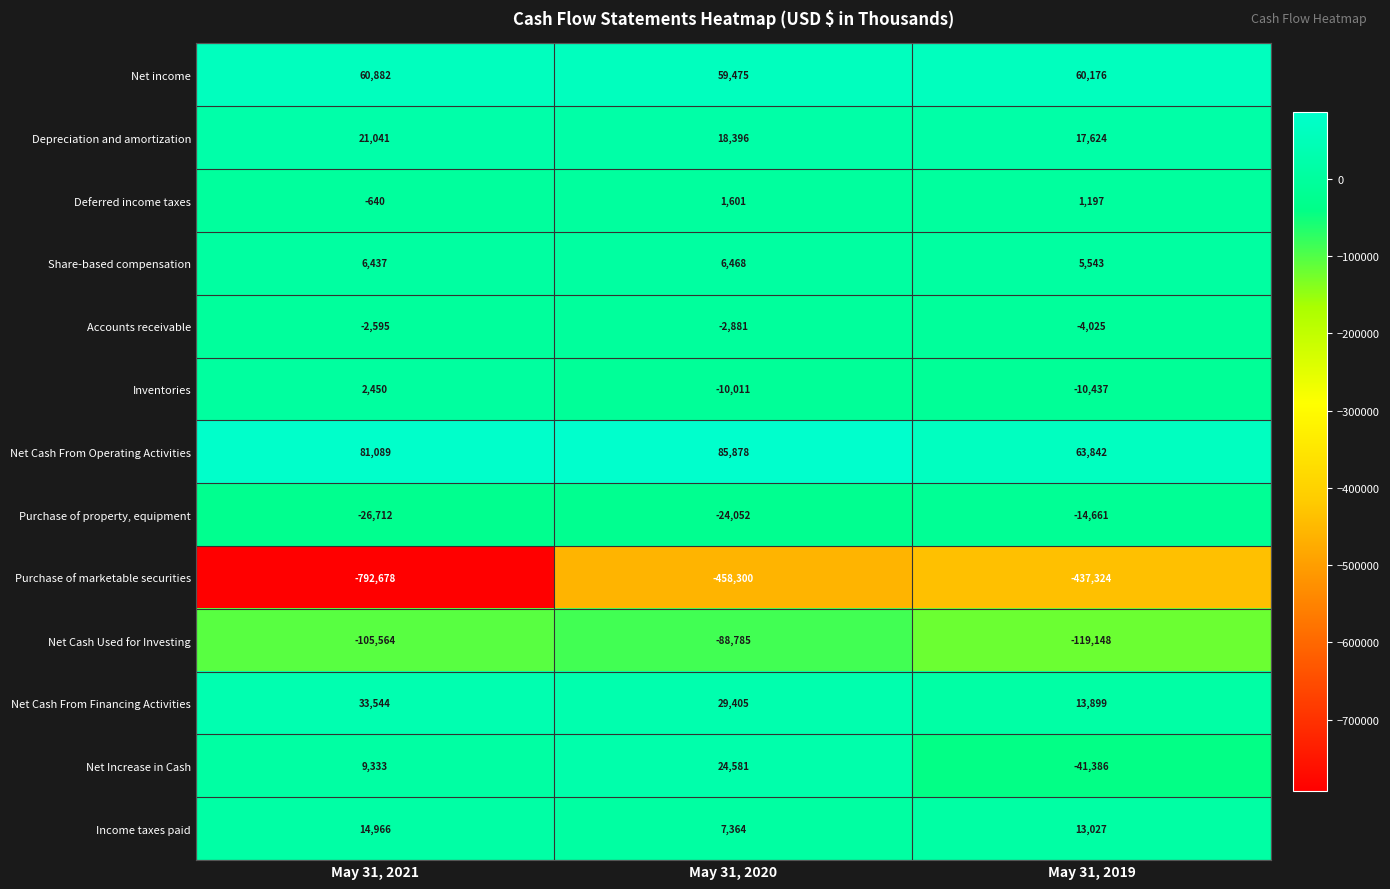

Rank the series at May 31, 2020 from highest to lowest value.

Net Cash From Operating Activities, Net income, Net Cash From Financing Activities, Net Increase in Cash, Depreciation and amortization, Income taxes paid, Share-based compensation, Deferred income taxes, Accounts receivable, Inventories, Purchase of property, equipment, Net Cash Used for Investing, Purchase of marketable securities